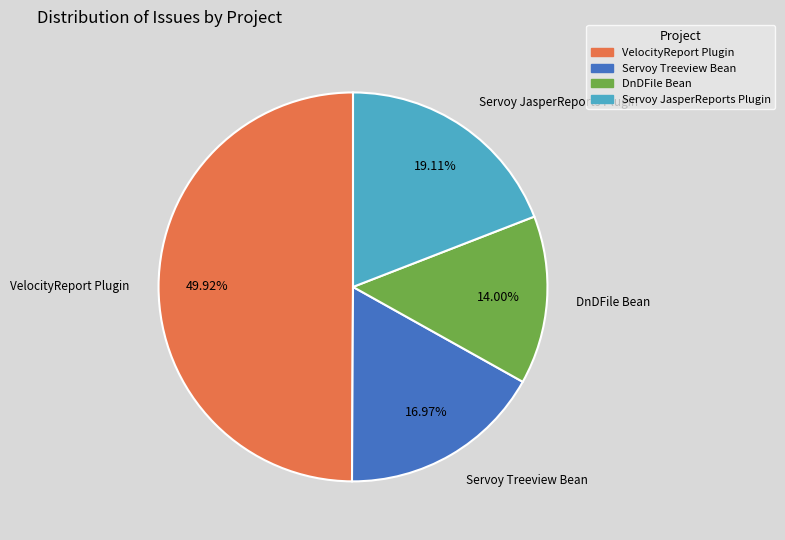

True or false: Servoy JasperReports Plugin accounts for 5% of the total.

False